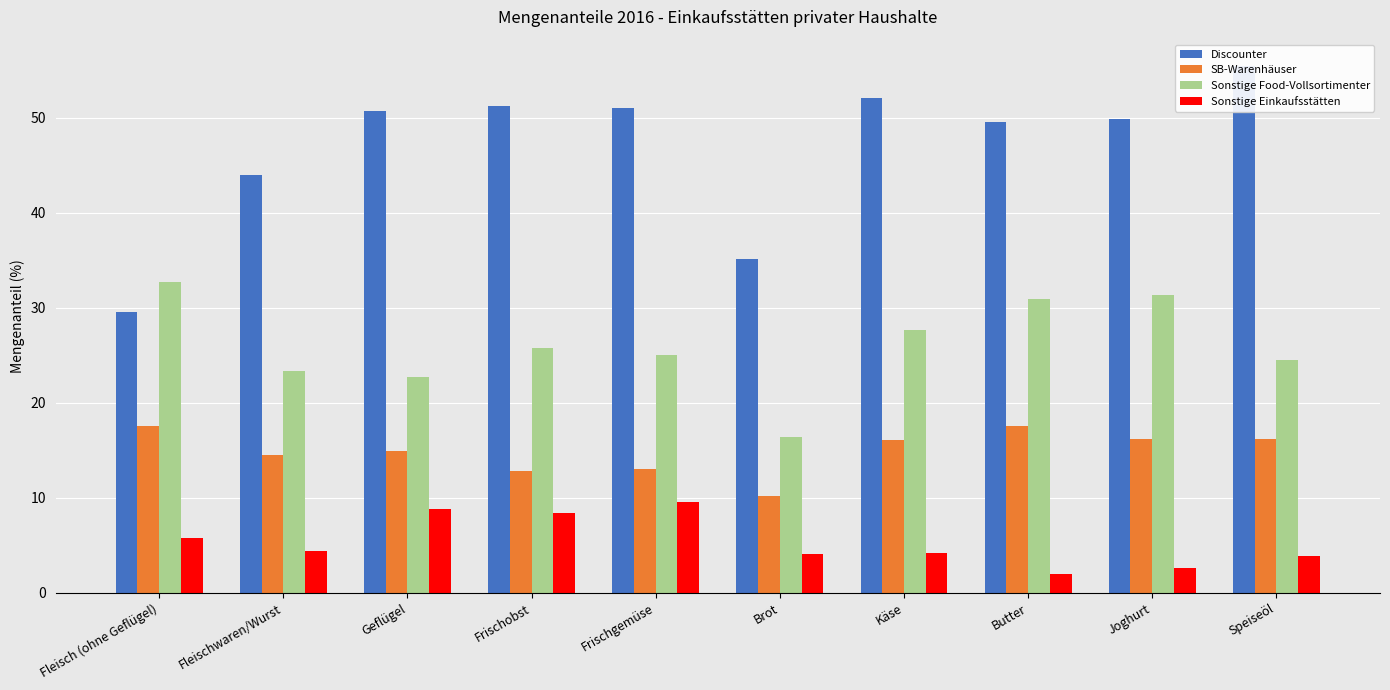

True or false: Sonstige Food-Vollsortimenter has a value of 44.1 at Frischgemüse.

False